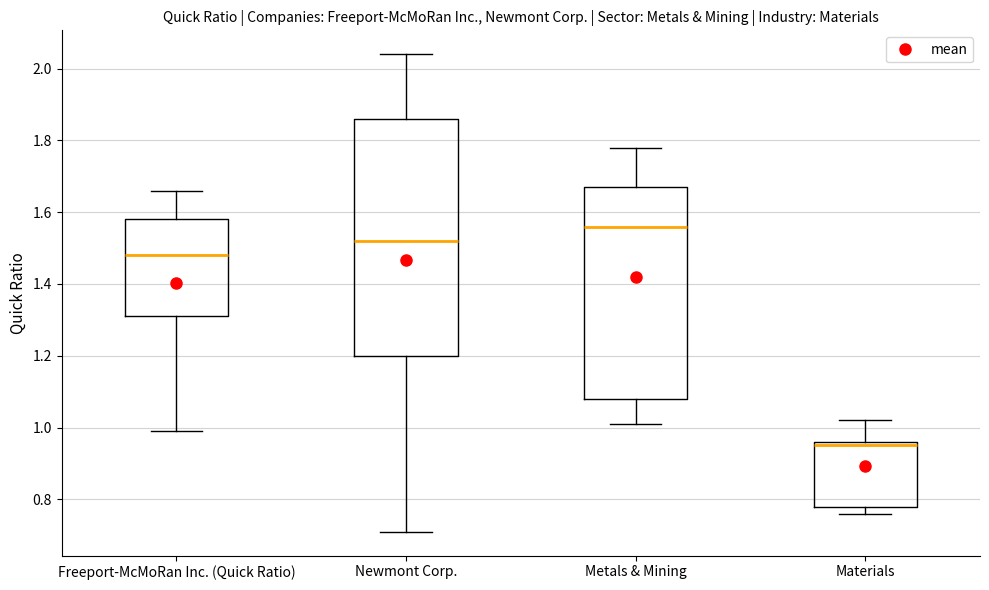

Reading left to right, read every box against the y-axis: the position of its median line, the range the box covers, and the ends of its whiskers. The values are not printed on the chart, so give them approximately, as read against the axis.

Freeport-McMoRan Inc. (Quick Ratio): median 1.48, box 1.32 to 1.58, whiskers 1.00 to 1.66
Newmont Corp.: median 1.52, box 1.20 to 1.86, whiskers 0.72 to 2.04
Metals & Mining: median 1.56, box 1.08 to 1.68, whiskers 1.02 to 1.78
Materials: median 0.96 (just below the box's upper edge), box 0.78 to 0.96, whiskers 0.76 to 1.02